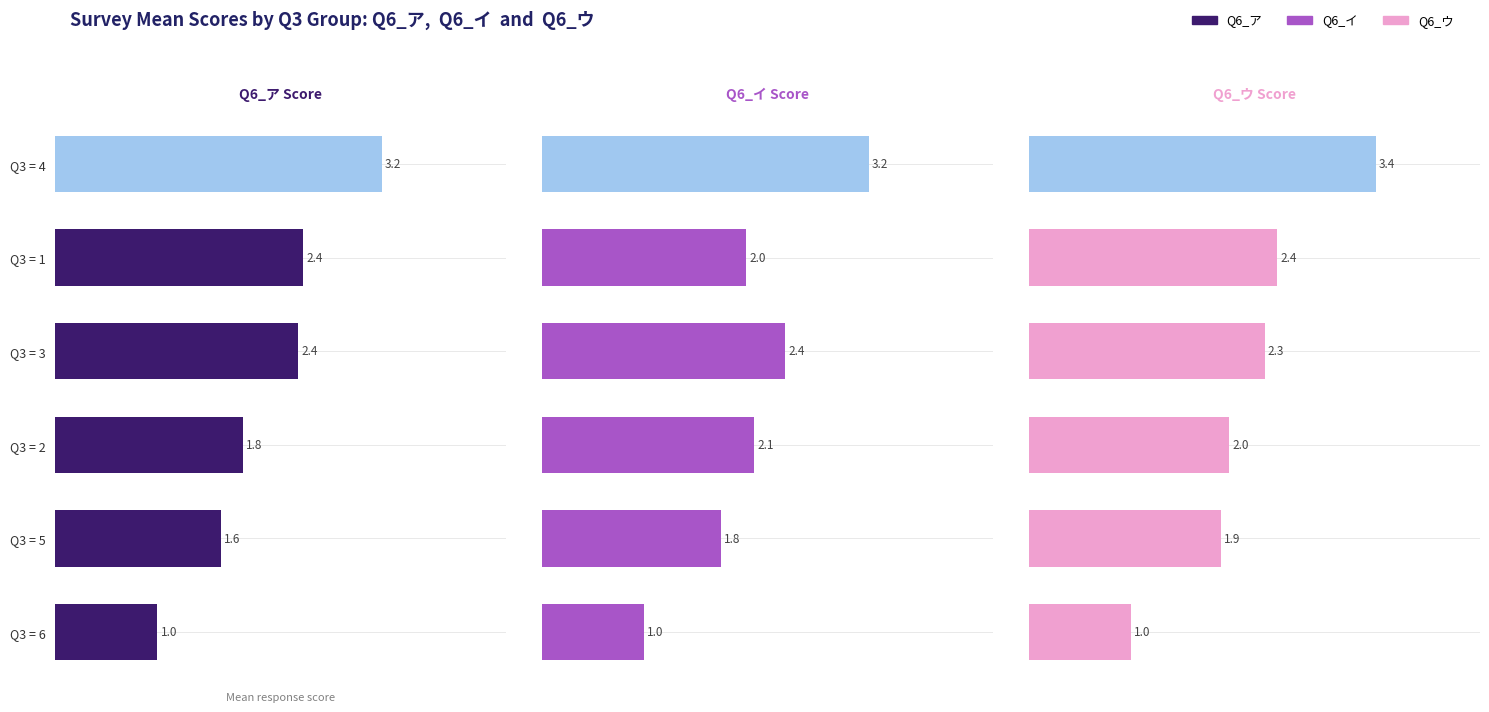

How many bars are there in total?

18